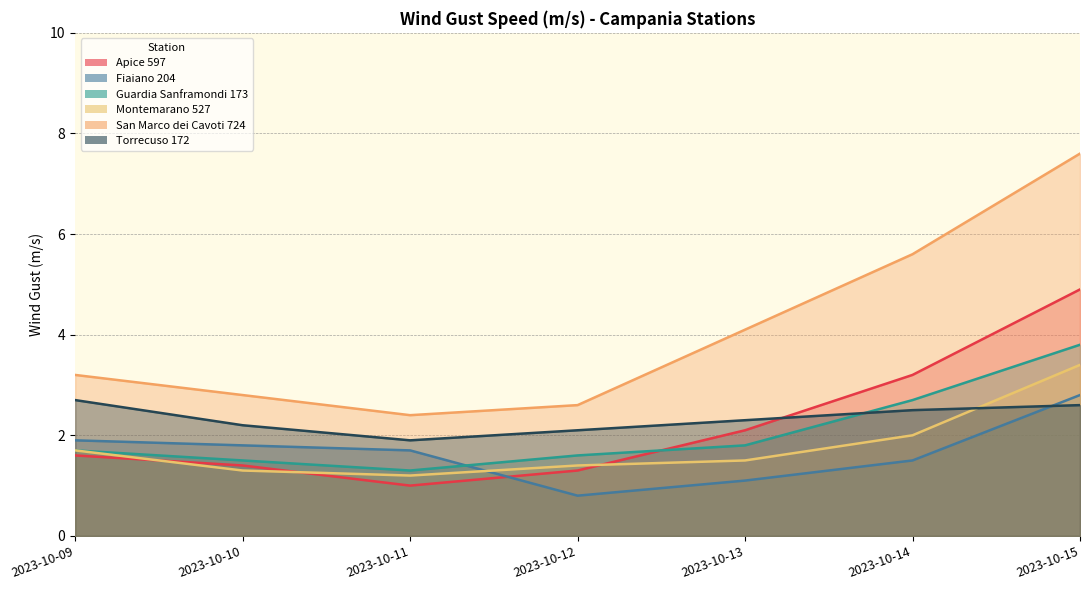

List the series in order of their peak value, highest first.

San Marco dei Cavoti 724, Apice 597, Guardia Sanframondi 173, Montemarano 527, Fiaiano 204, Torrecuso 172